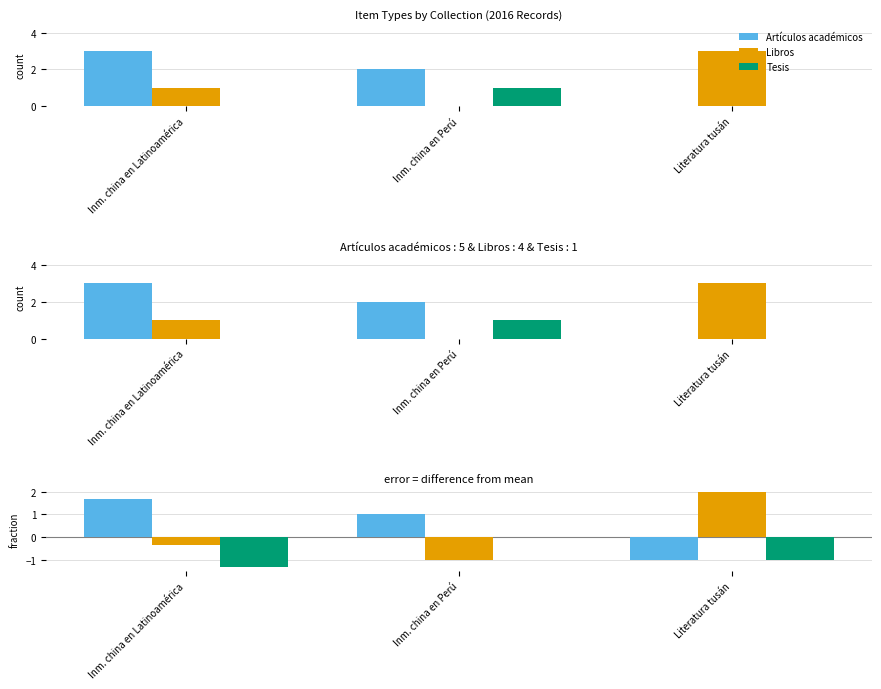

What are all the series names shown in the legend?

Artículos académicos, Libros, Tesis